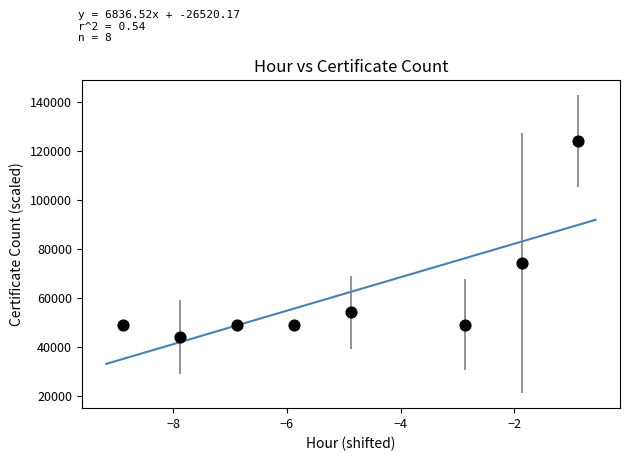

What is the average Y value?

61500